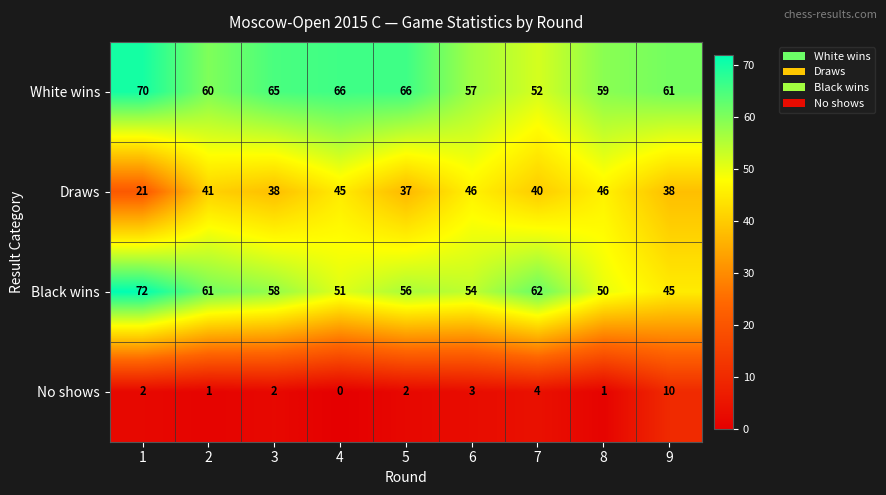

Which series has the largest total across all categories?

White wins